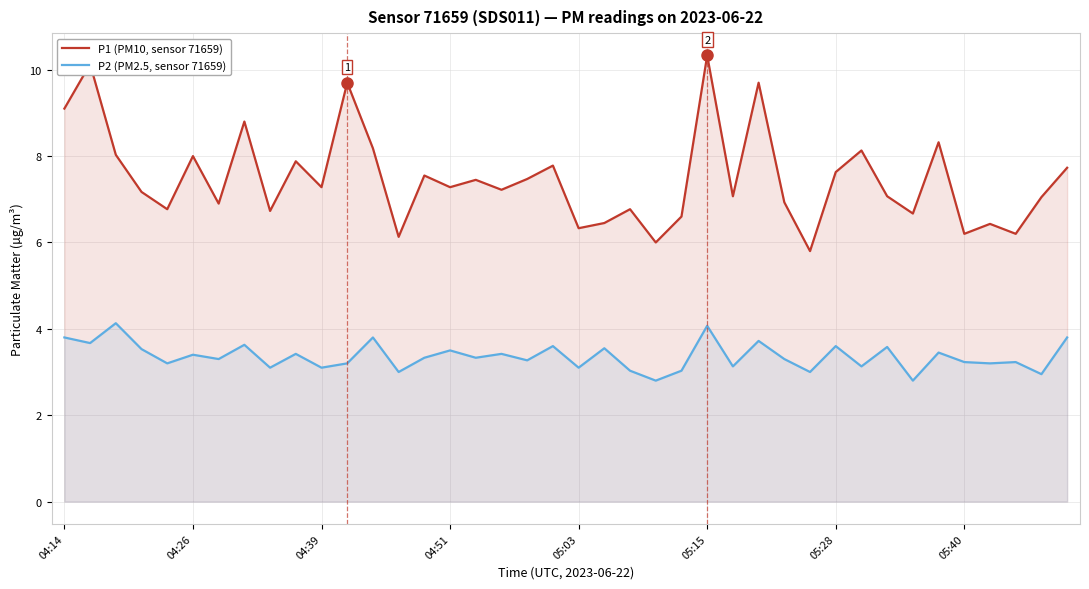

Which series has the widest spread of values?

P1 (PM10, sensor 71659)